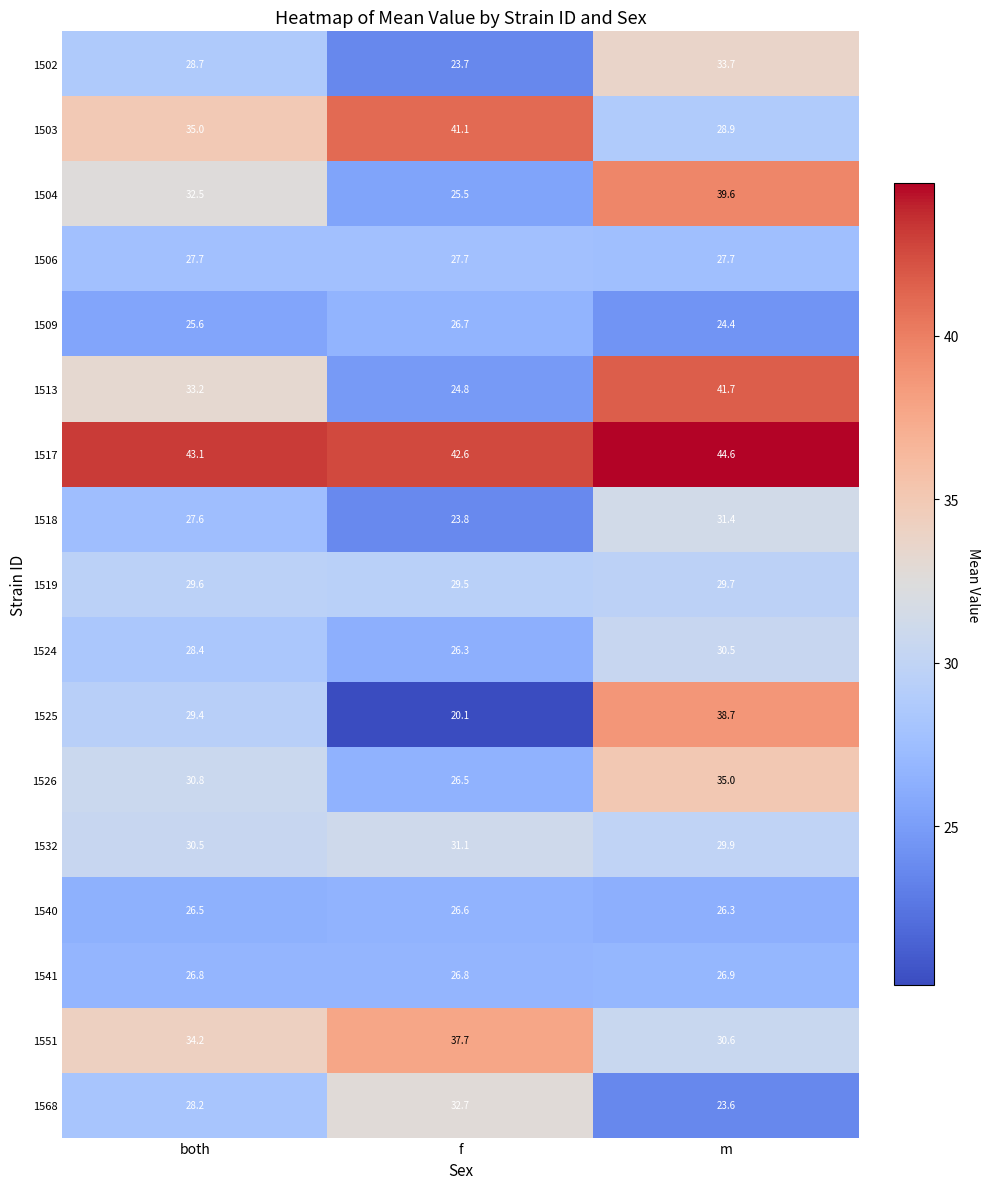

Rank the categories by 1526 value from highest to lowest.

m, both, f